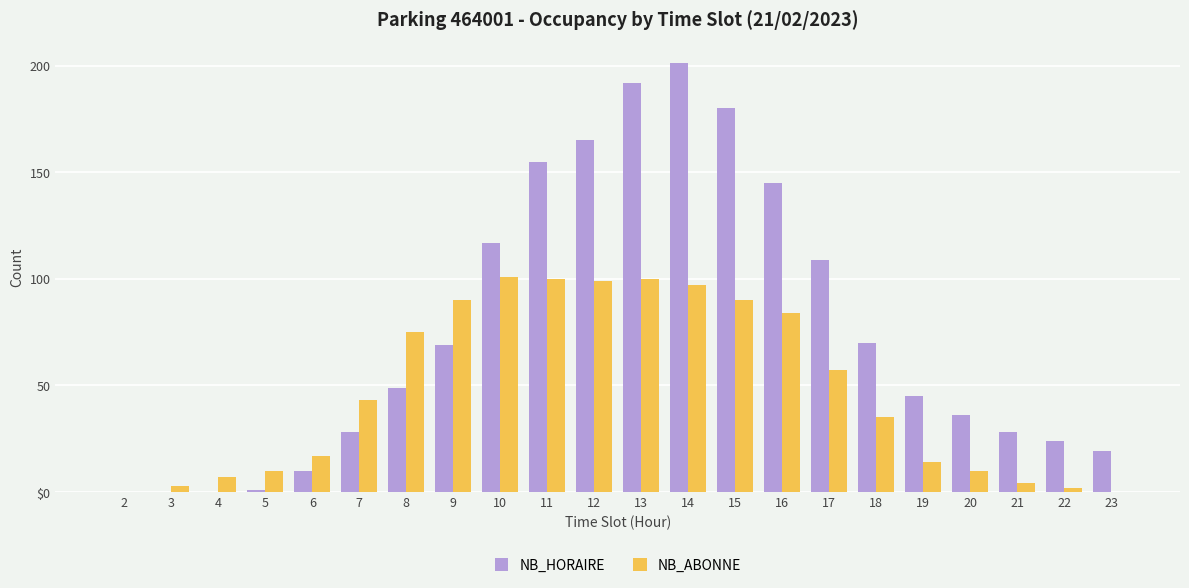

Rank the series by their maximum value, from lowest to highest.

NB_ABONNE, NB_HORAIRE